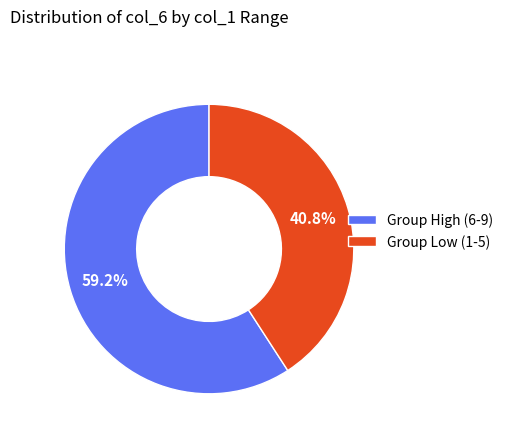

Is there any slice that represents more than half of the pie?

Yes